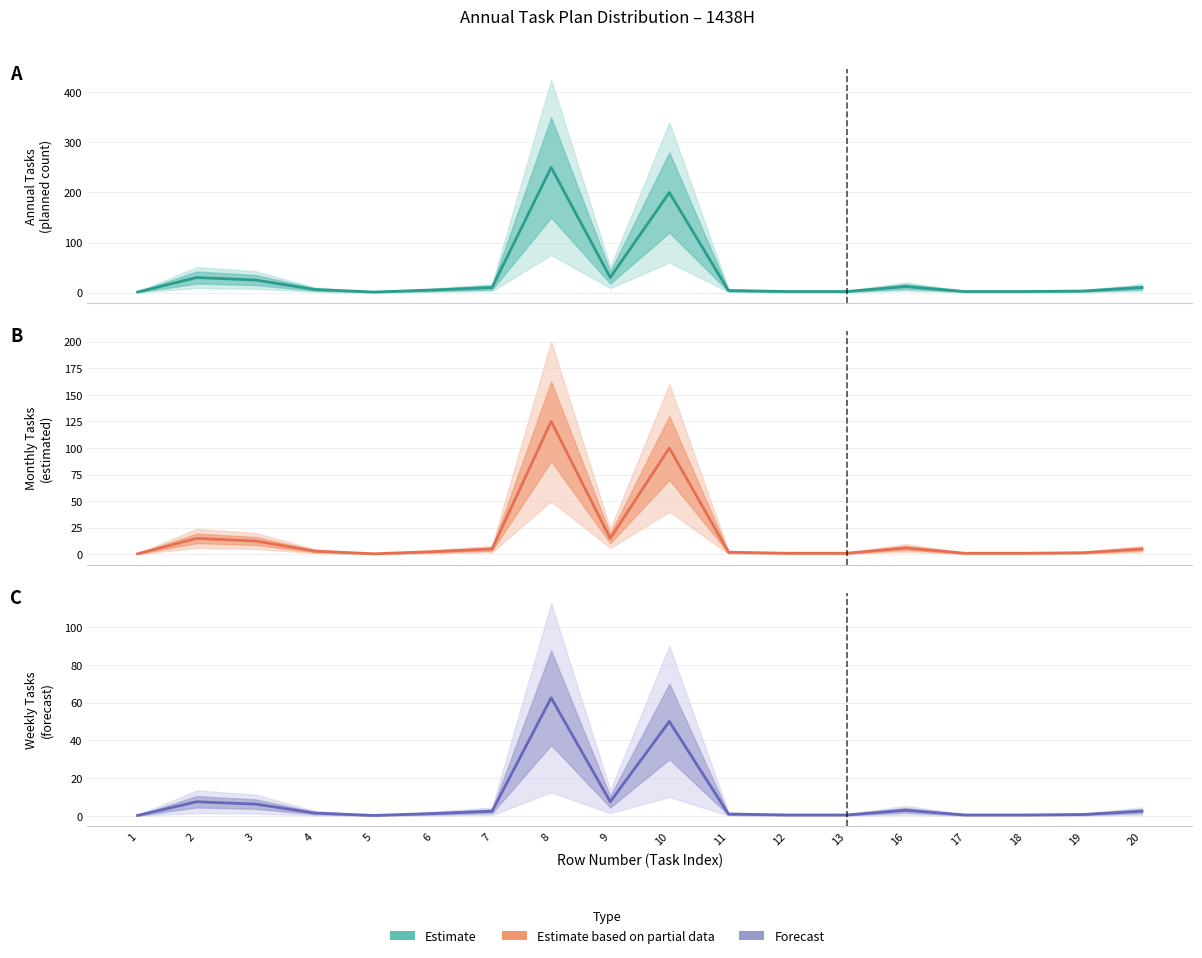

True or false: Estimate and Estimate based on partial data cross at least once.

False